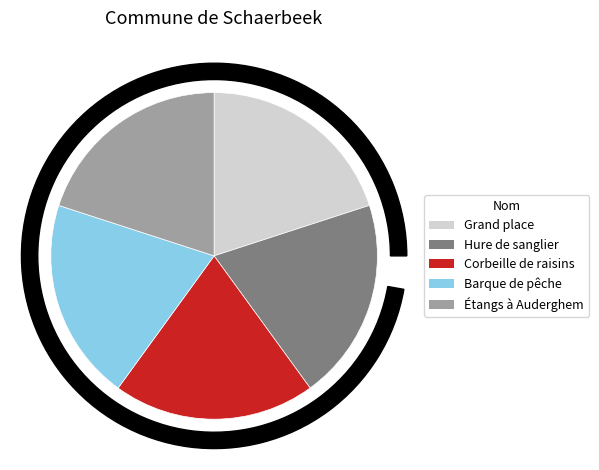

To the nearest percent, what is the average slice percentage?

20%